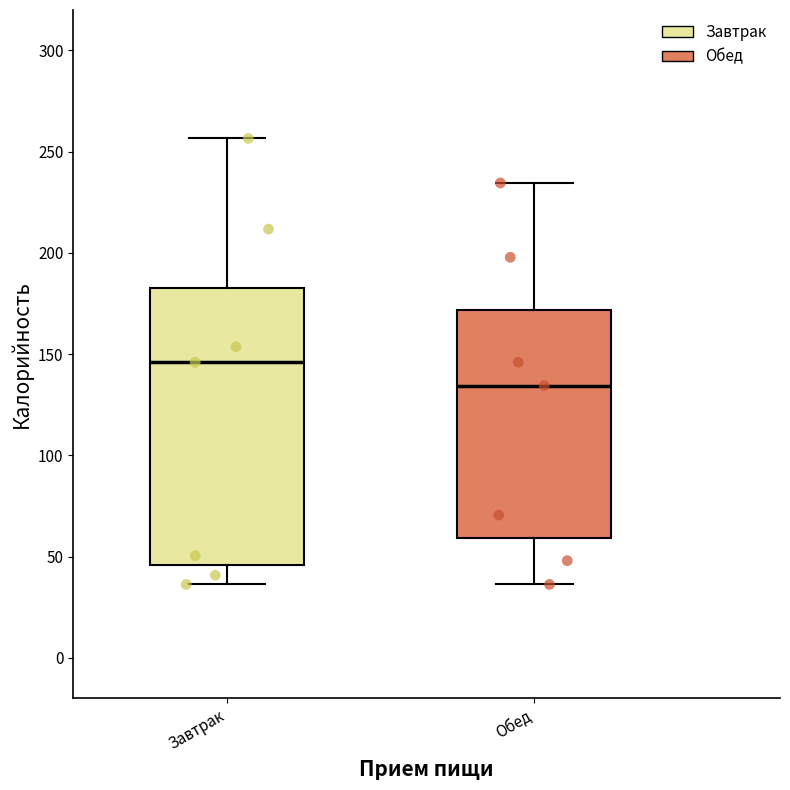

Which box's median line is the lowest?

Обед